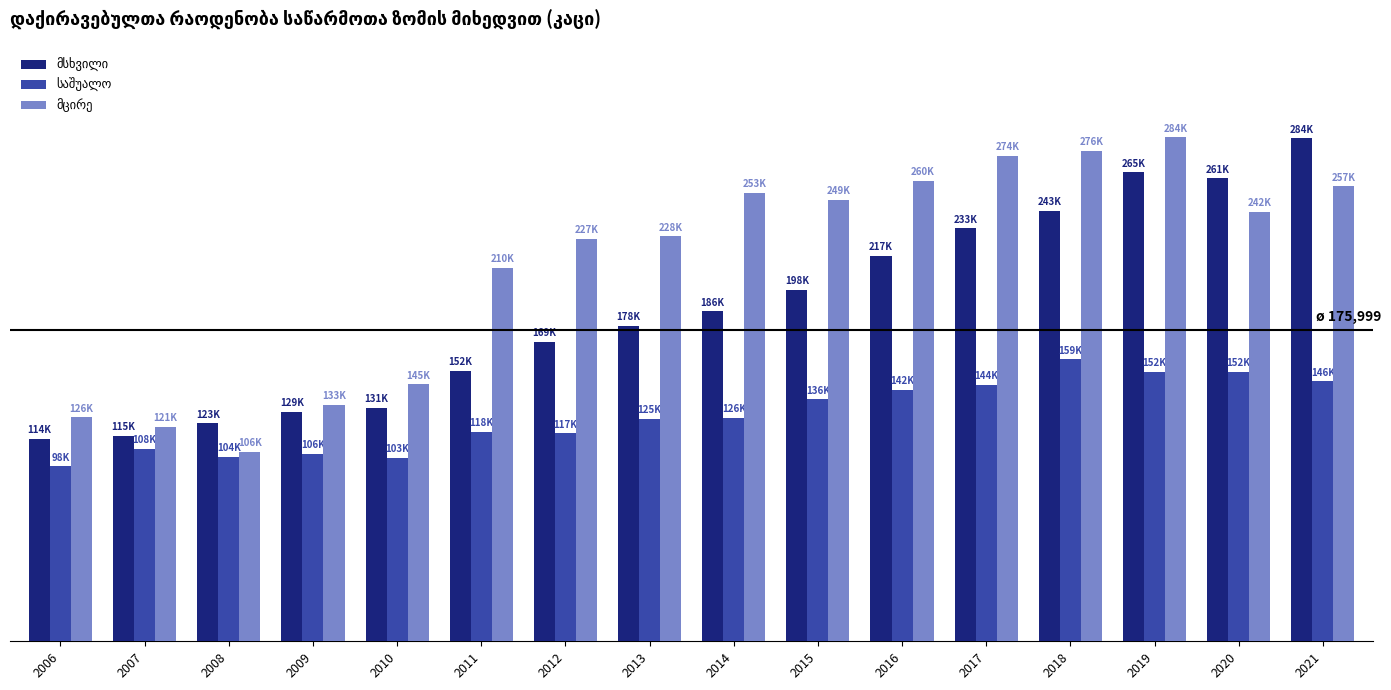

What is the difference between the maximum and minimum values in the მცირე series?

177767